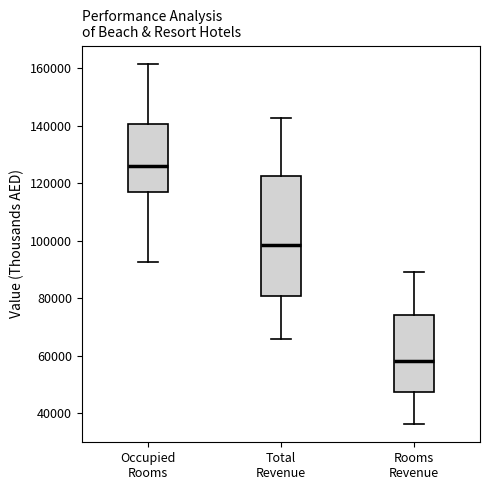

Which box's median line is the highest?

Occupied Rooms